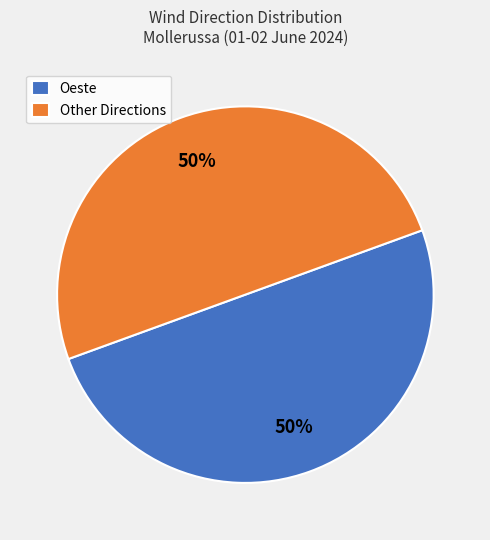

Is it true that Oeste is 50% of the pie?

True